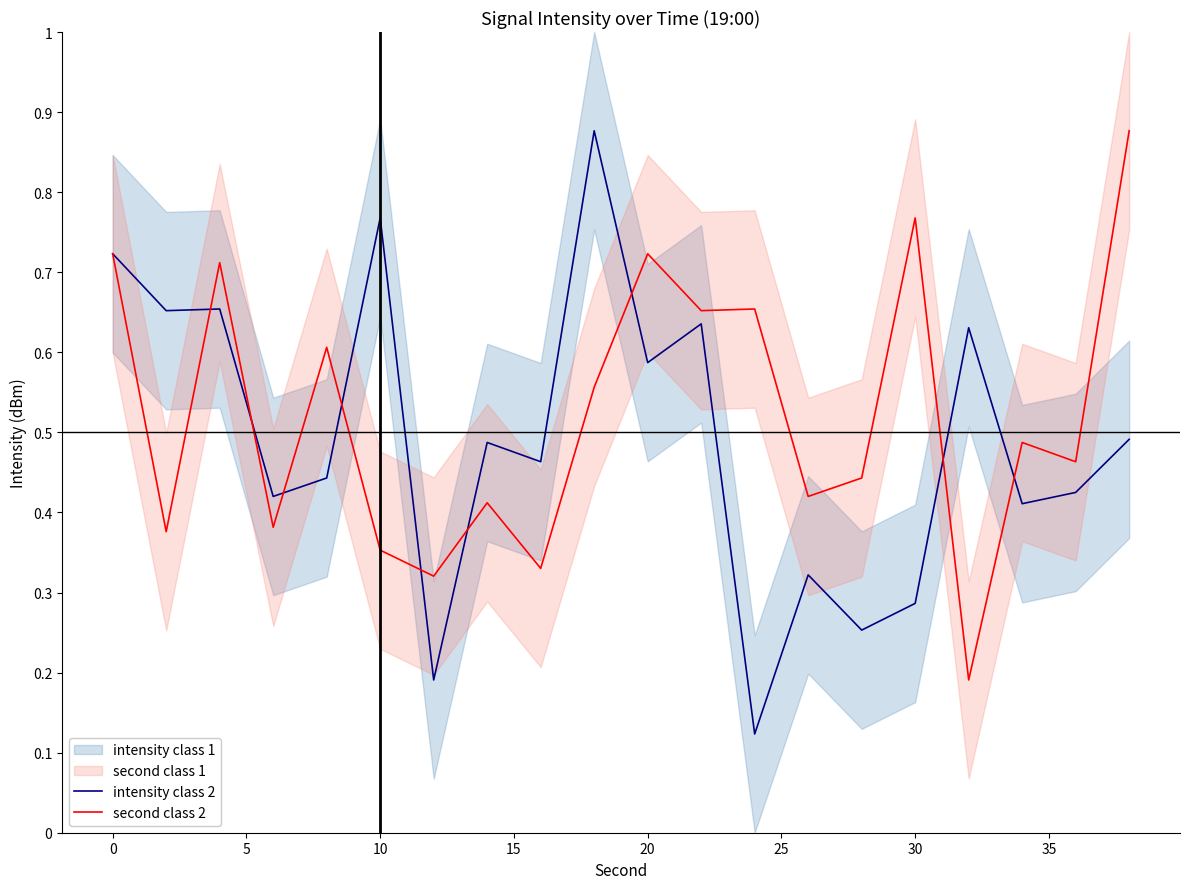

The intensity class 2 series shows 0.3 at 20. True or false?

False